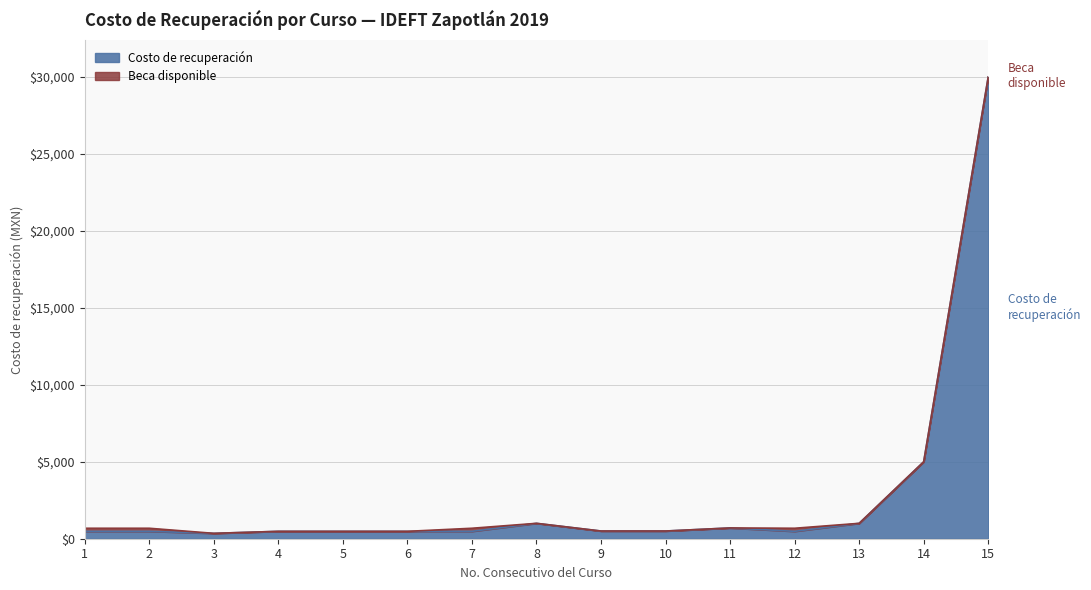

Where is the first local maximum?

8